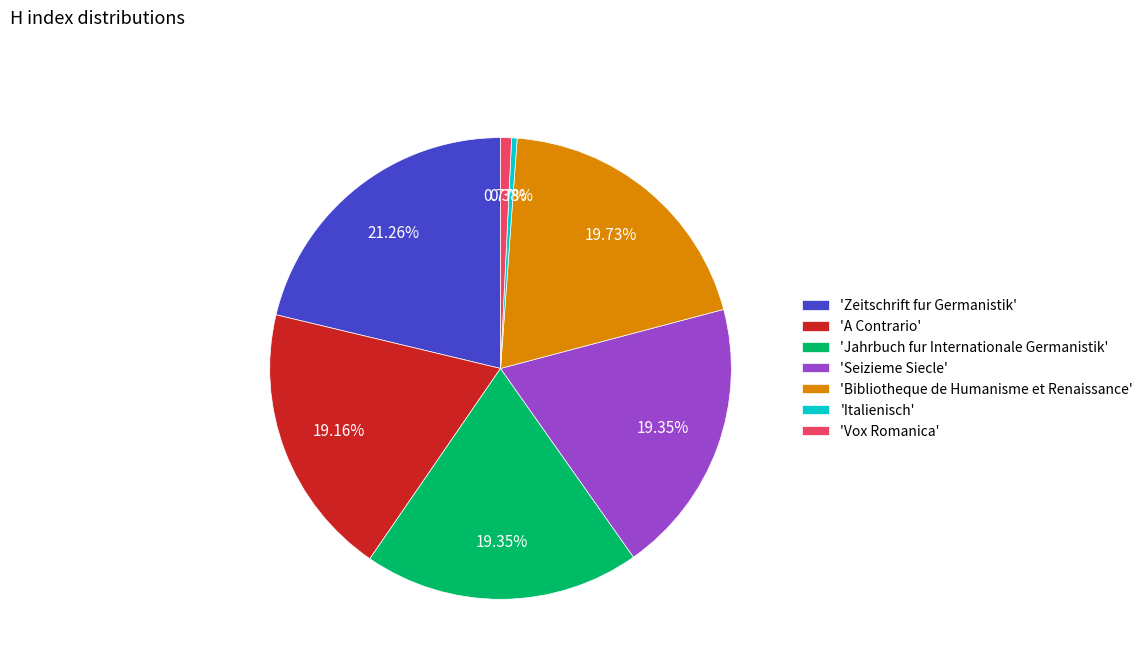

What is the ratio of the value at 'Zeitschrift fur Germanistik' to the value at 'A Contrario'?

1.1